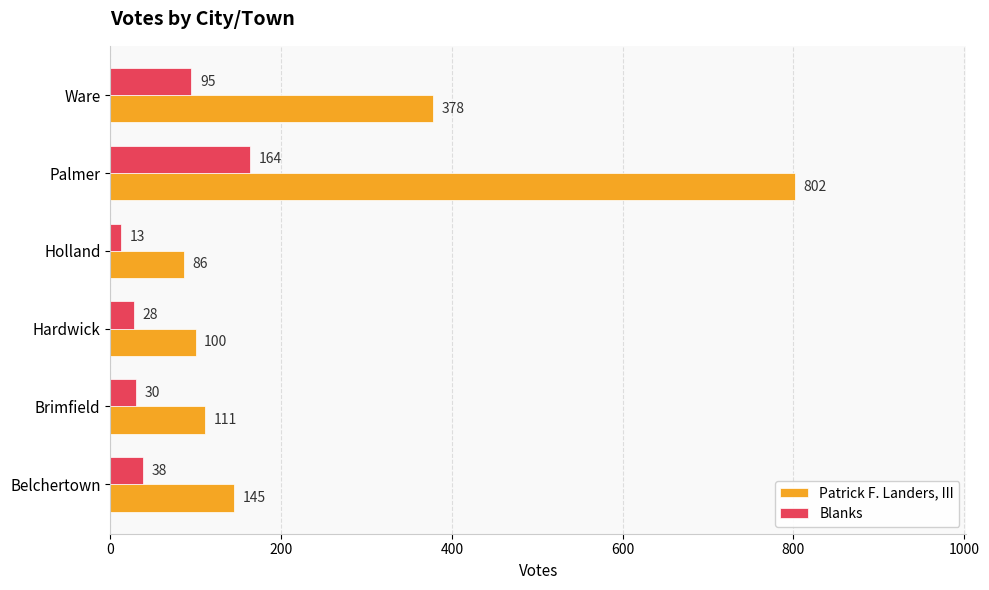

At which category is the sum across all series the highest?

Palmer